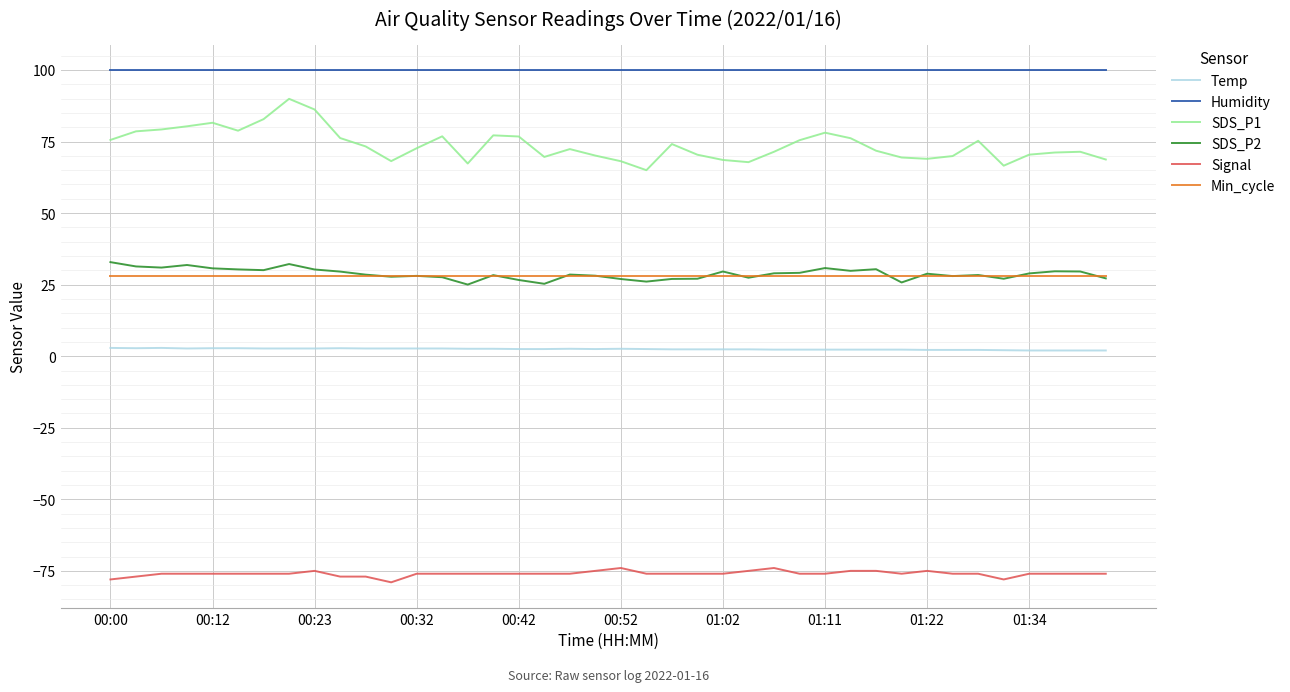

What is the minimum value shown in the chart?

-79.0